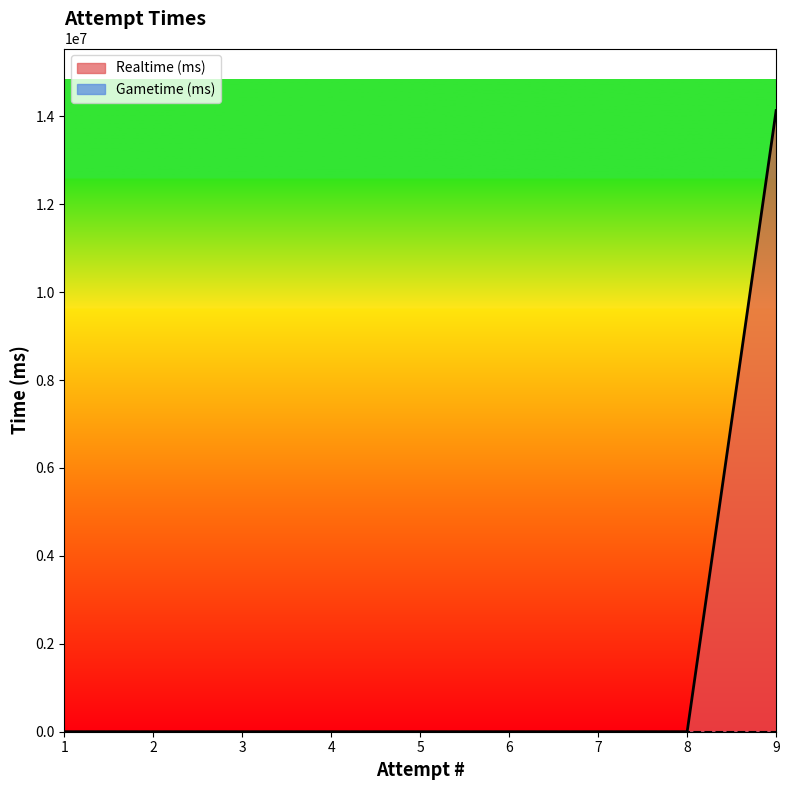

How many lines are shown in the chart?

2